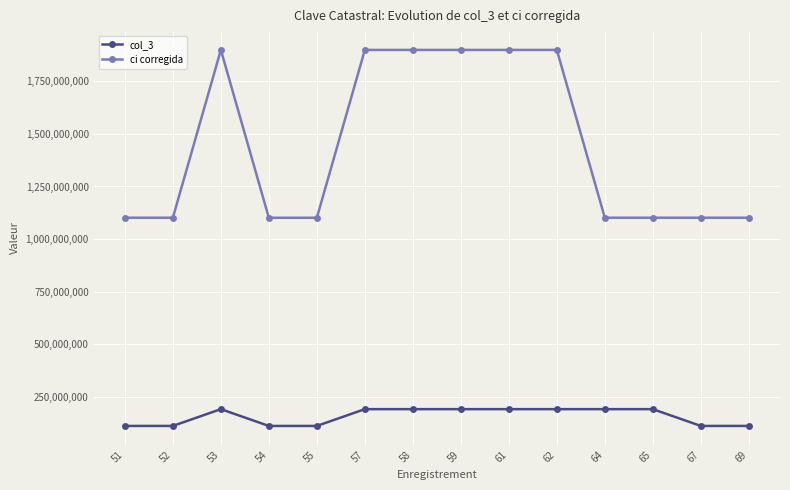

True or false: ci corregida and col_3 cross at least once.

False